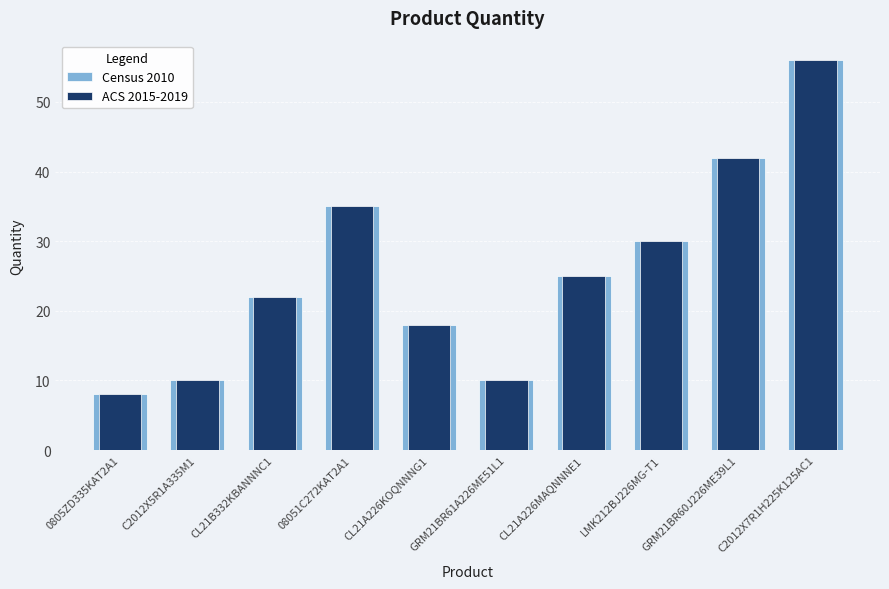

Are the bars horizontal?

No